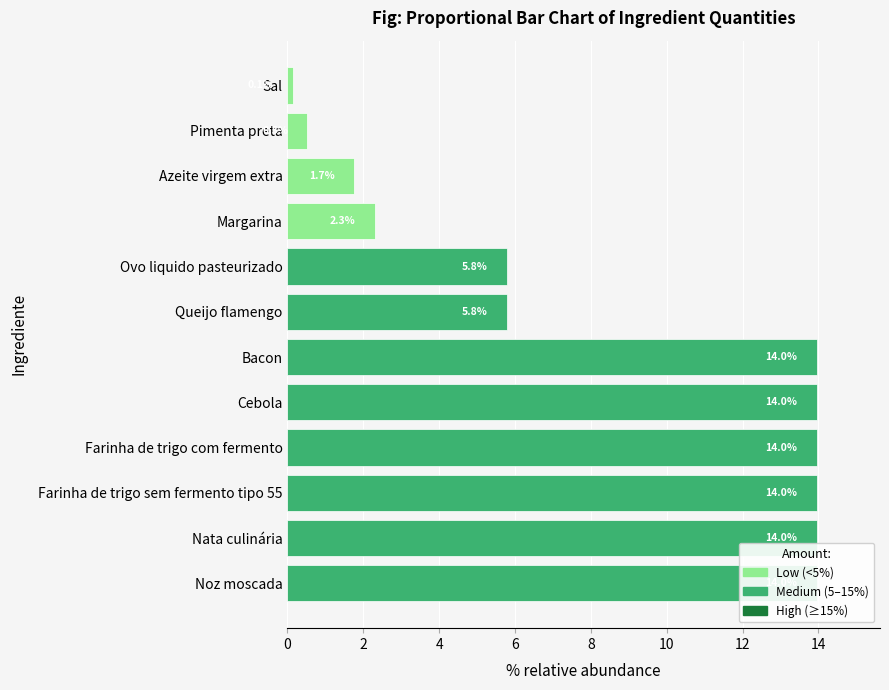

What is the maximum value shown in the chart?

14.0